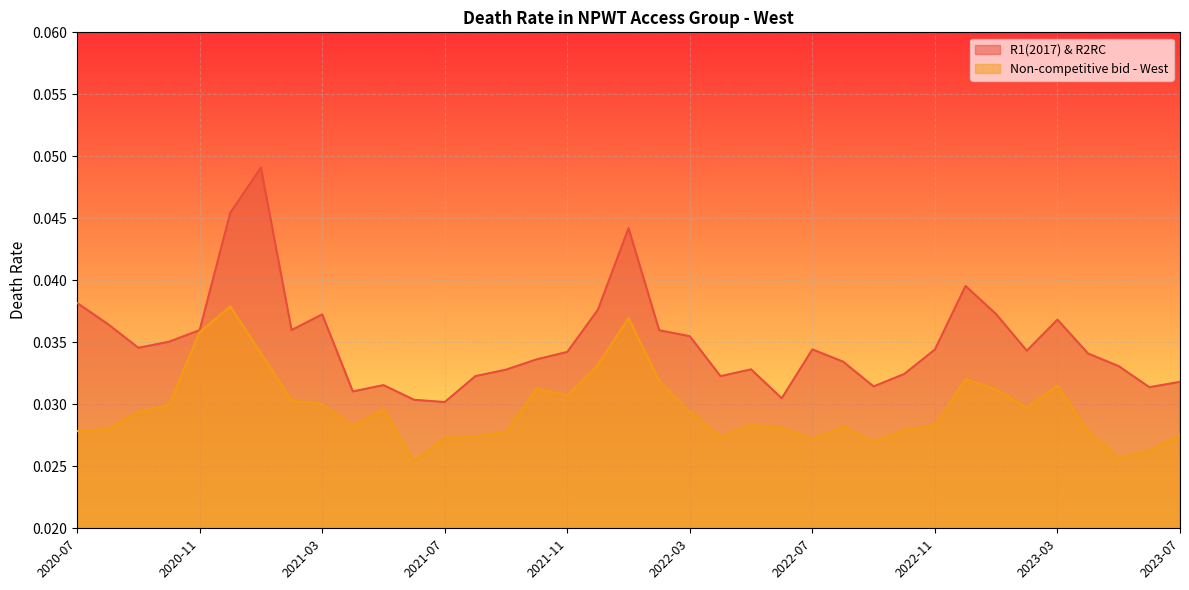

Where is the first local minimum for R1(2017) & R2RC?

2020-09